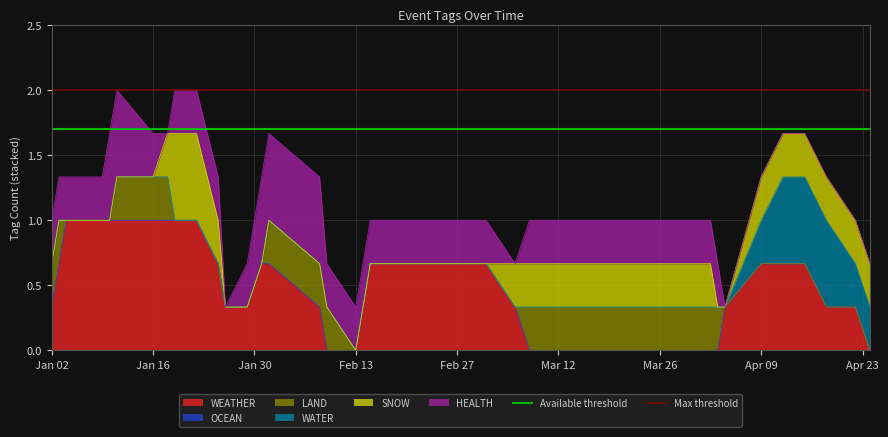

What is the highest value of the WEATHER series?

1.0